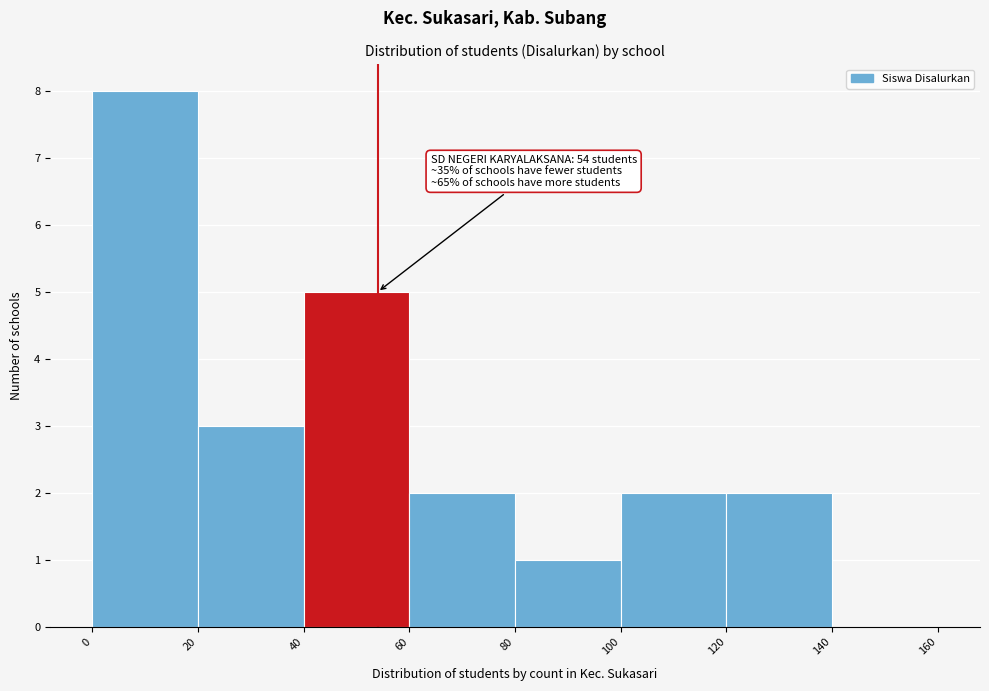

Which range on the x-axis has the tallest bar?

0 to 20